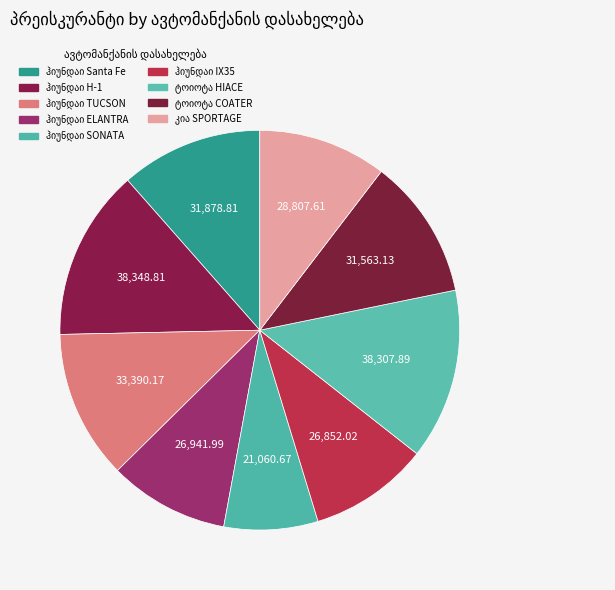

To the nearest percent, what portion does ჰიუნდაი Santa Fe represent?

12%